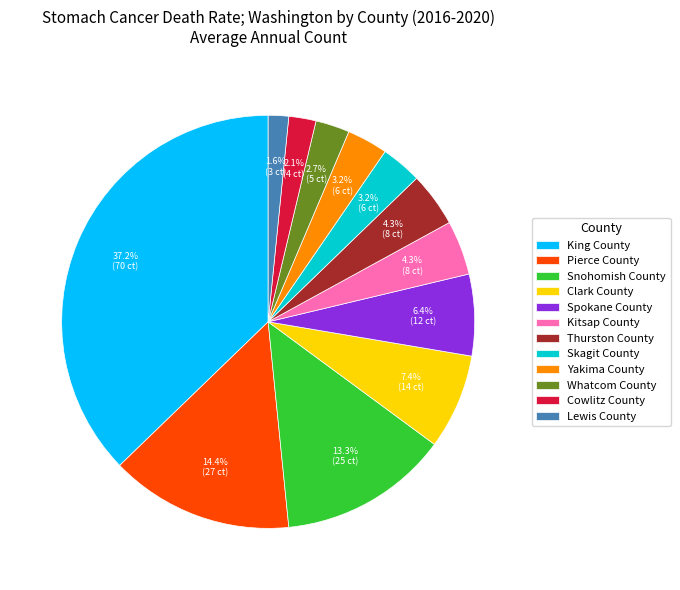

Do Pierce County and Spokane County together represent more than half of the pie?

No